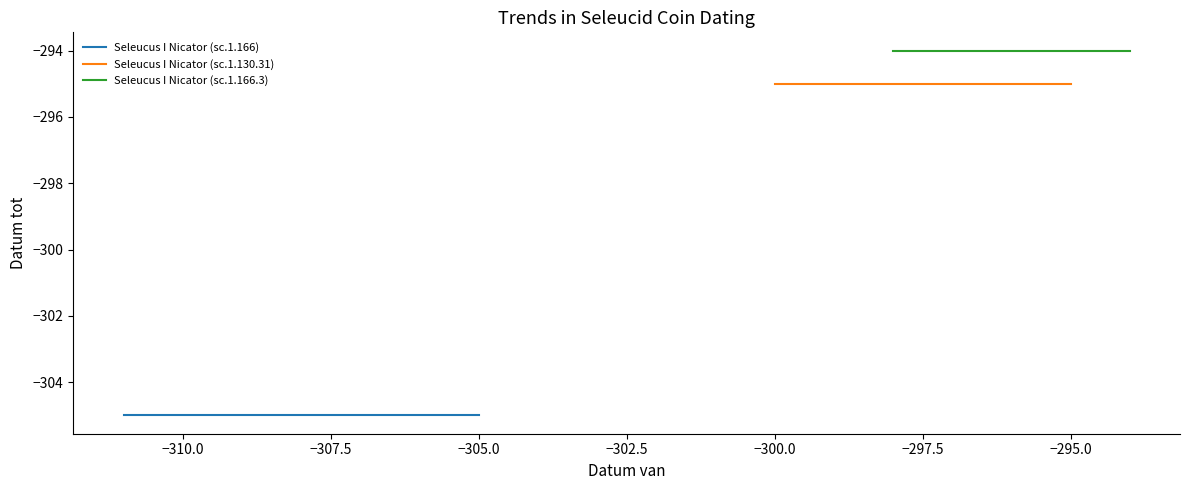

Which series changed the most between −312.5 and −310.0?

Seleucus I Nicator (sc.1.166)